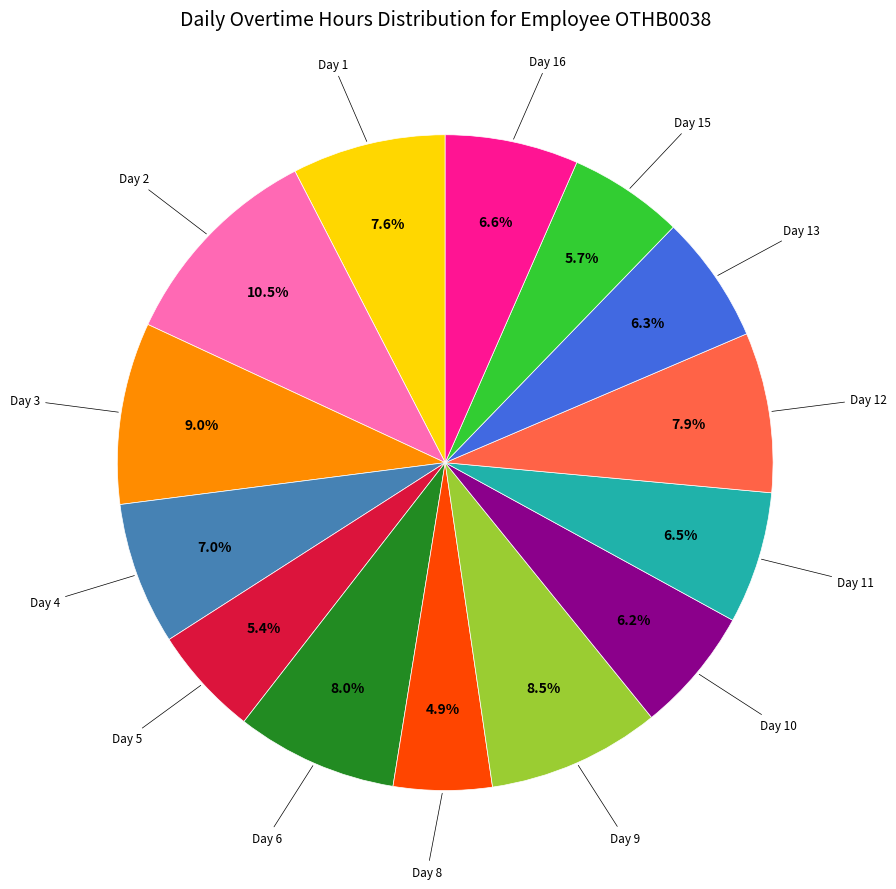

Is there any slice that represents more than half of the pie?

No